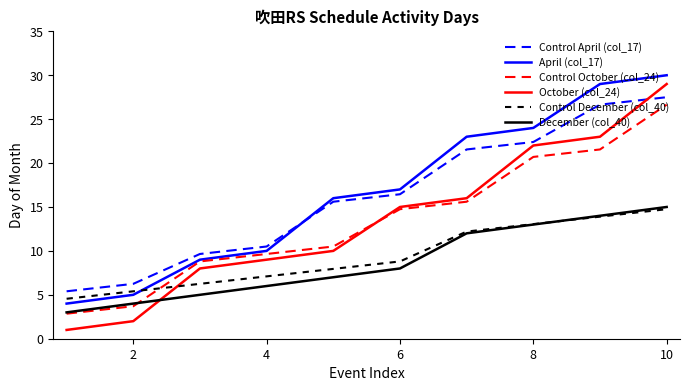

True or false: April (col_17) and October (col_24) cross at least once.

False